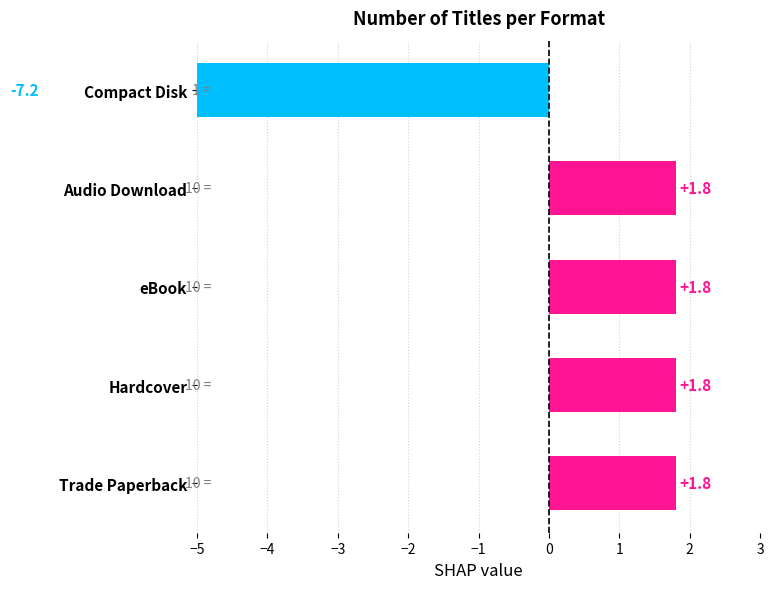

What is the difference between the maximum and minimum values?

9.0